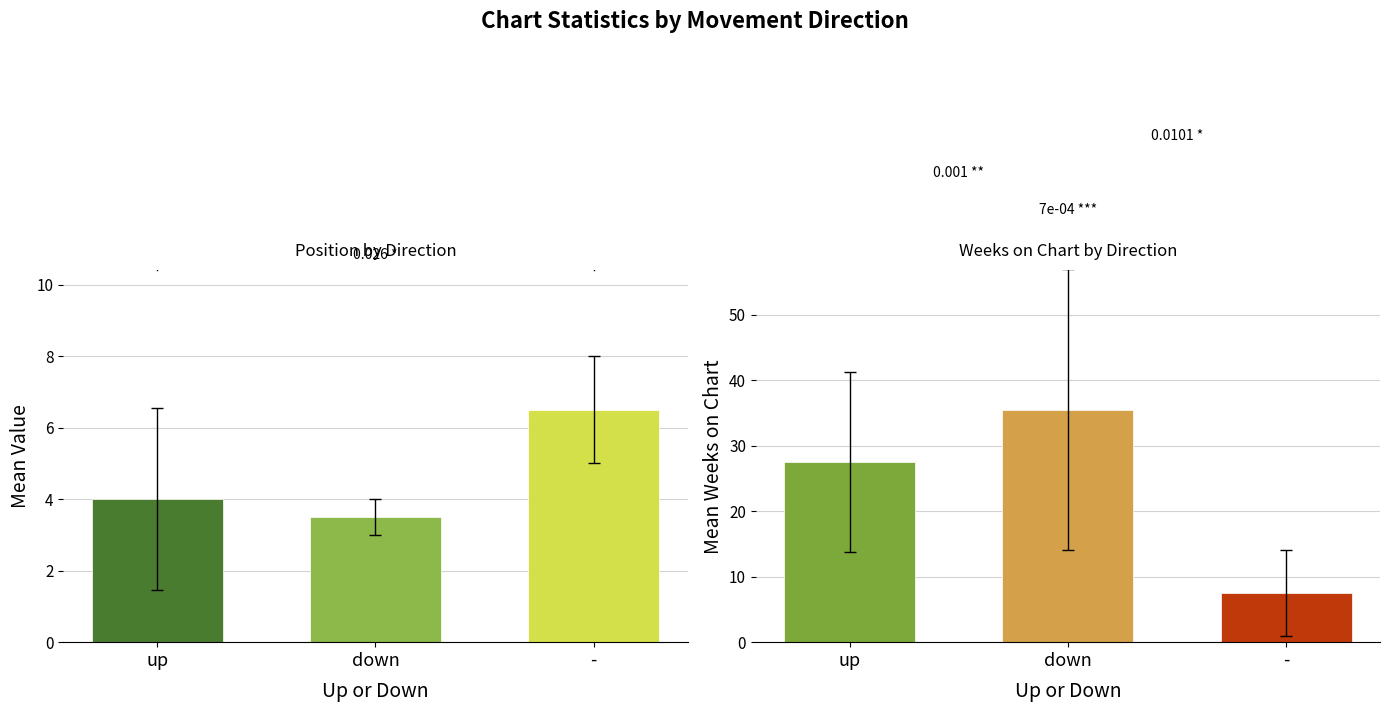

Rank the series by their maximum value, from highest to lowest.

Weeks on Chart, Position